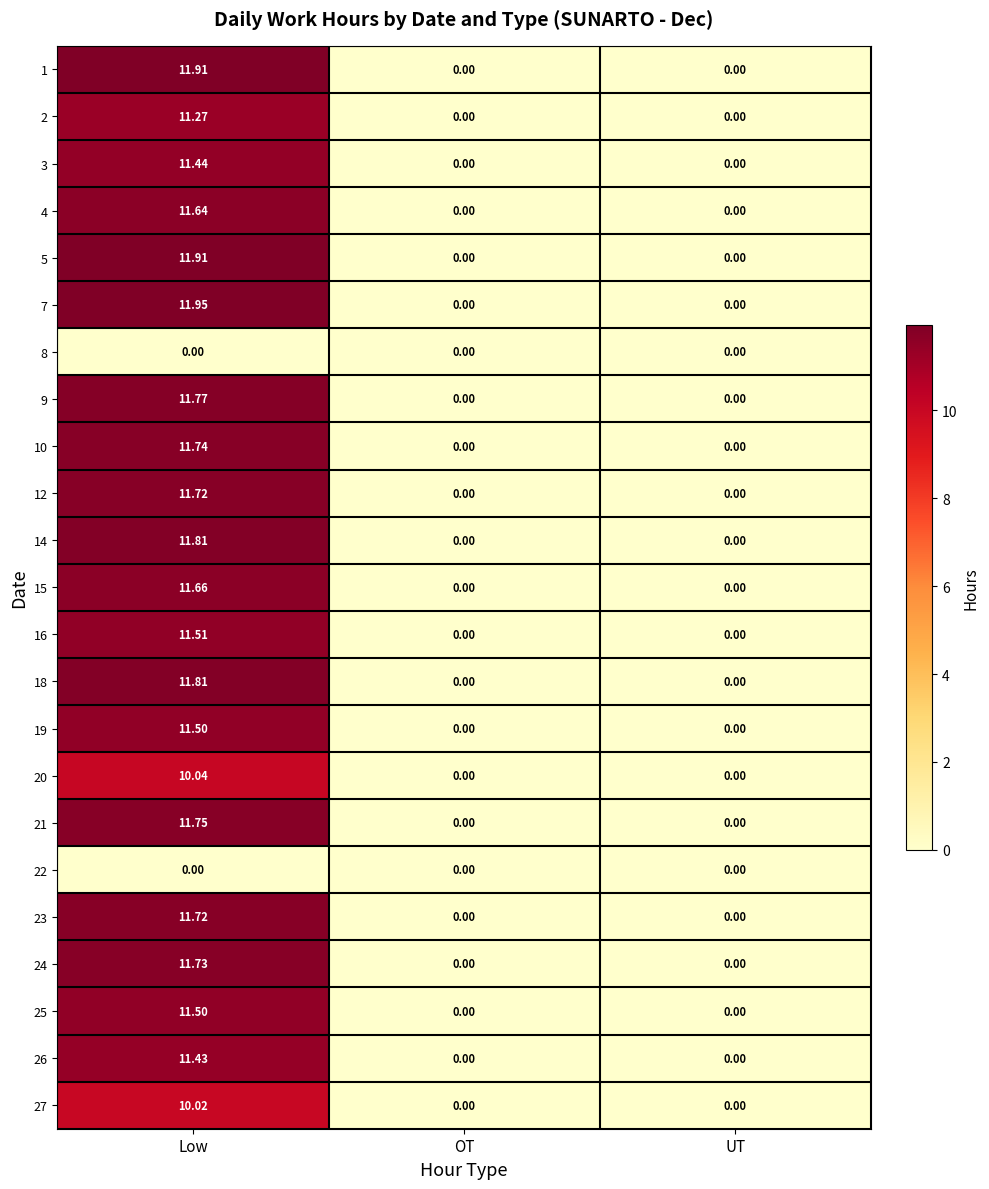

At which category does the chart reach its peak across all series?

Low